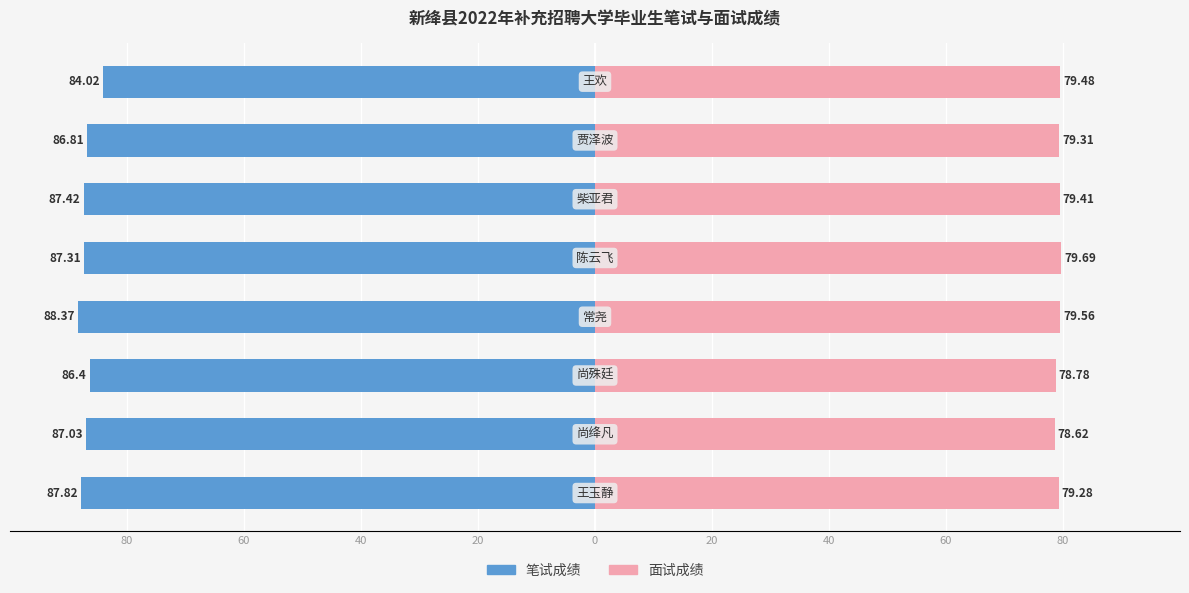

Reading left to right, what are all the values shown in this chart?

笔试成绩: -87.8	-87.0	-86.4	-88.4	-87.3	-87.4	-86.8	-84.0
面试成绩: 79.3	78.6	78.8	79.6	79.7	79.4	79.3	79.5